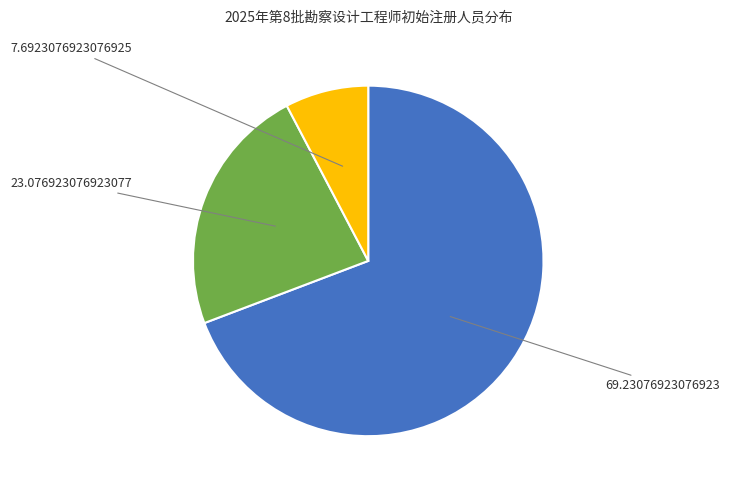

Is there a majority slice in this chart?

Yes